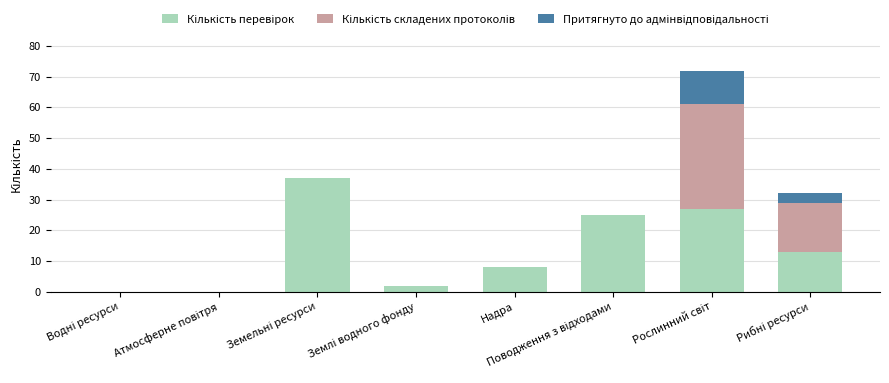

Are the bars grouped side by side (vs. stacked)?

No